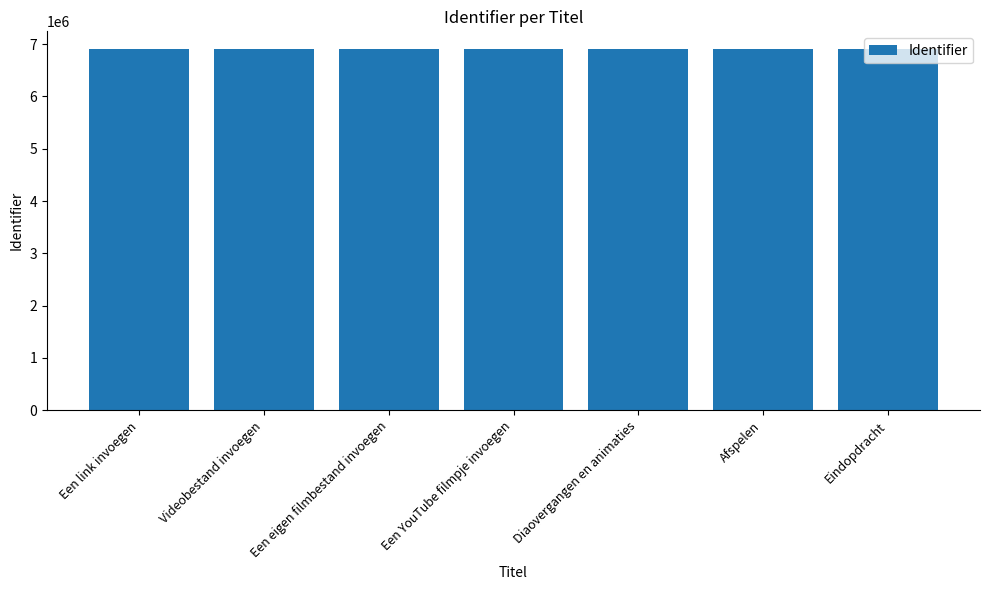

Does the chart contain stacked bars?

No